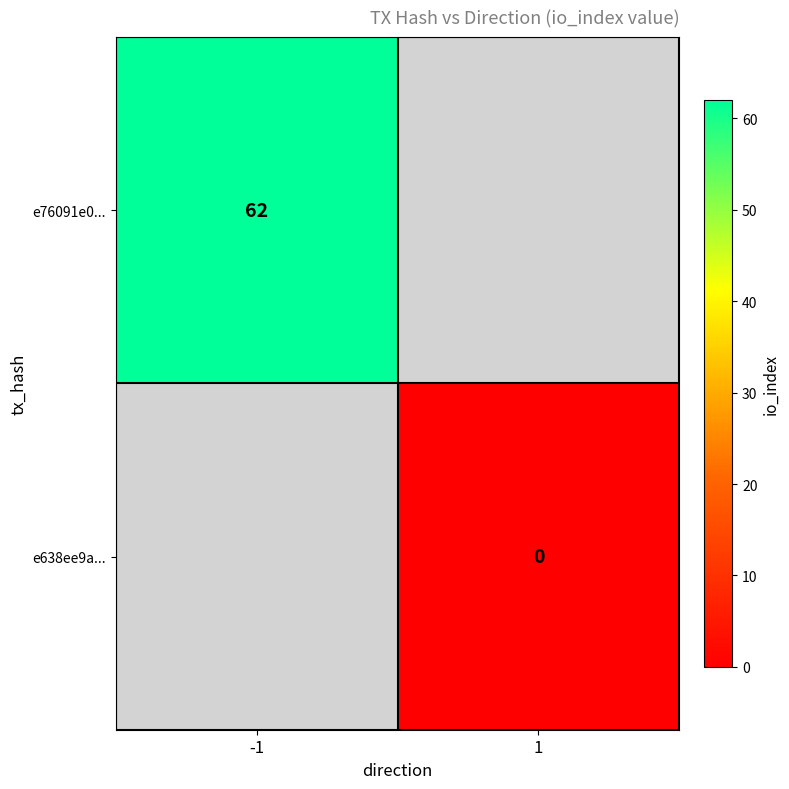

The e76091e0... series shows 62 at -1. True or false?

True